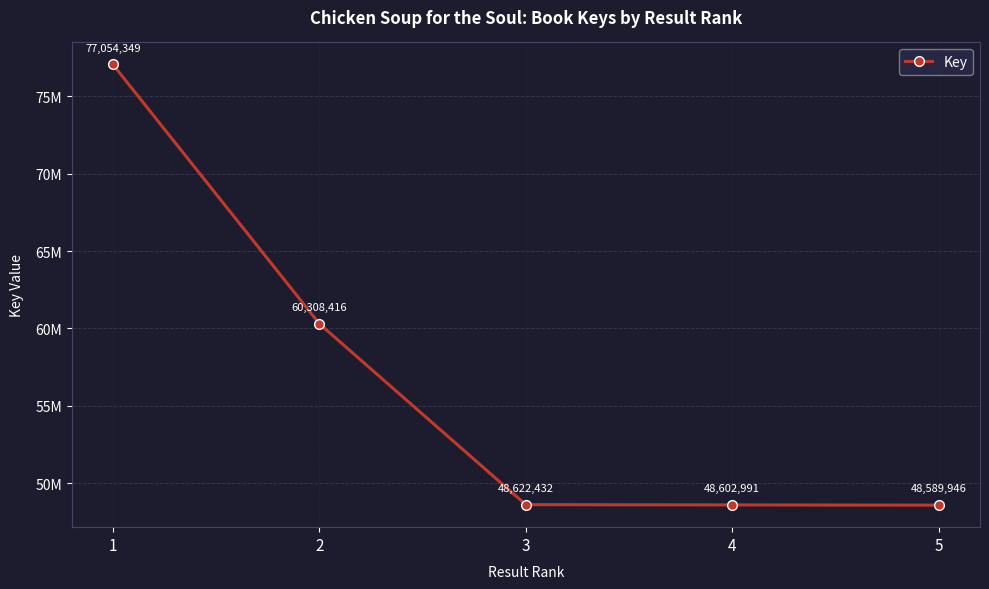

Is this an area chart (filled region under the line)?

No